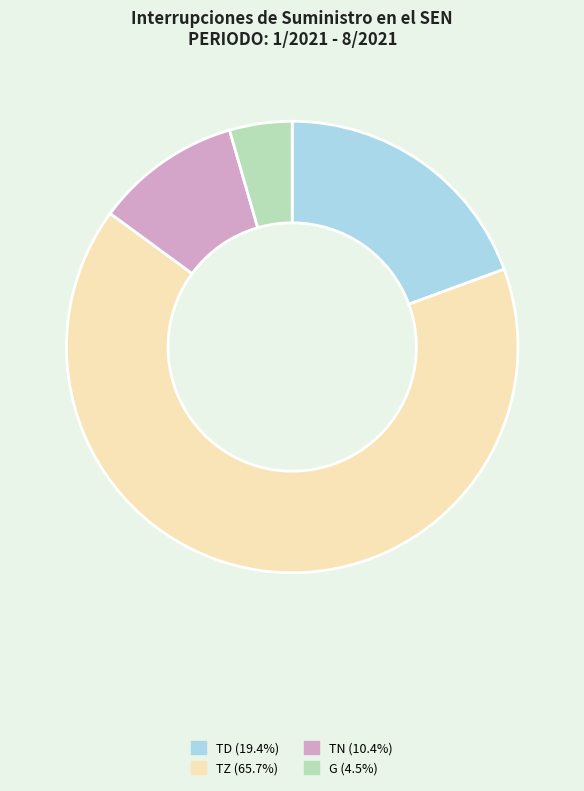

Which has a higher value, TD or TZ?

TZ